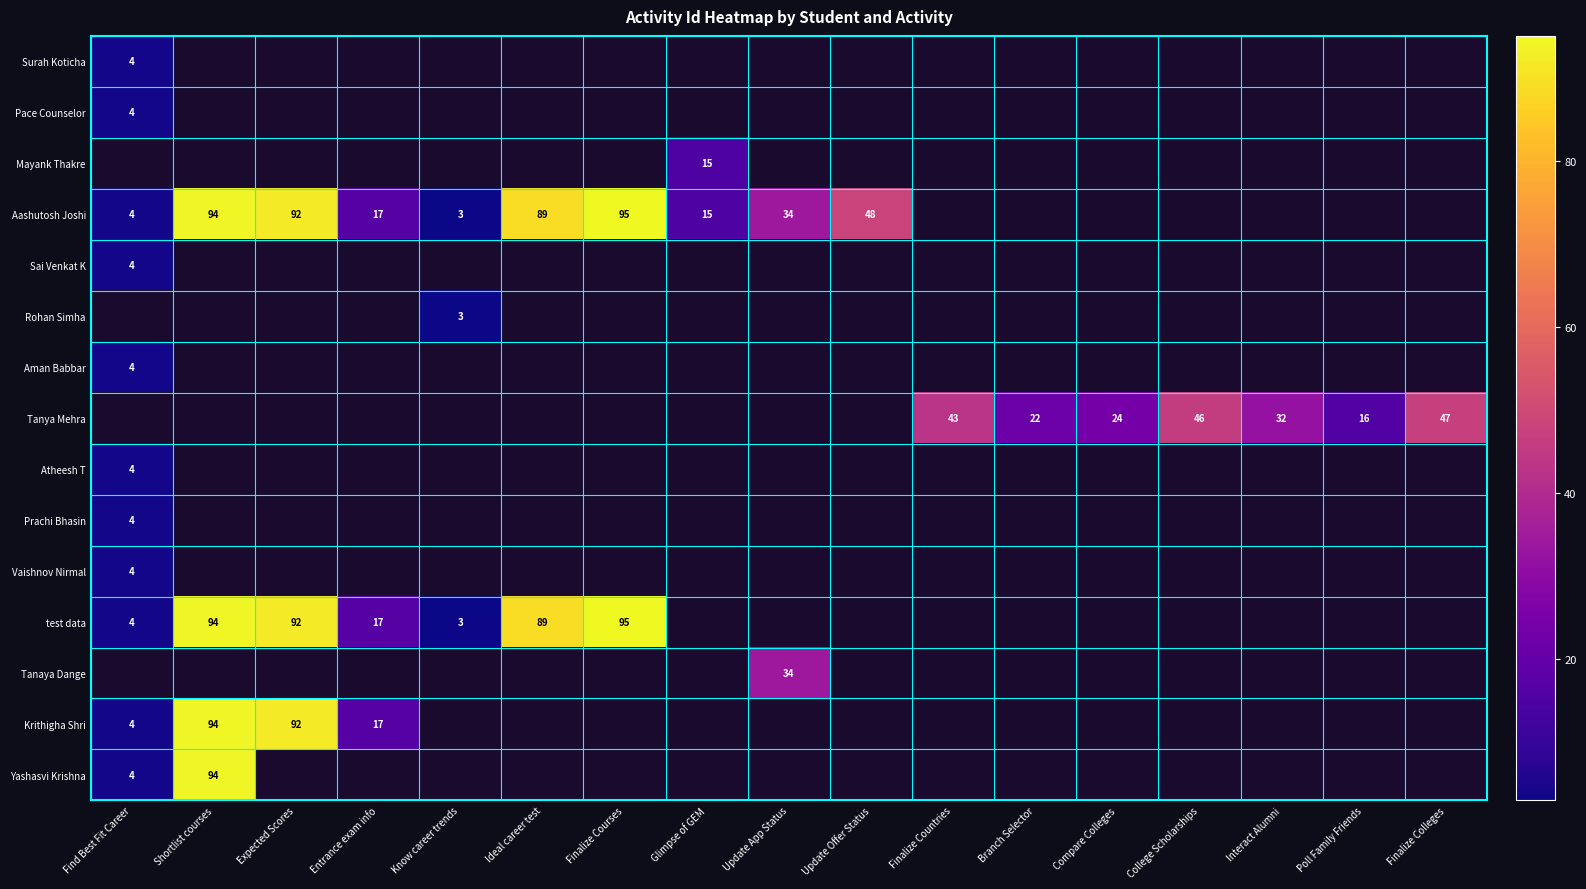

Where is Aashutosh Joshi nearest to the value 49?

Update Offer Status